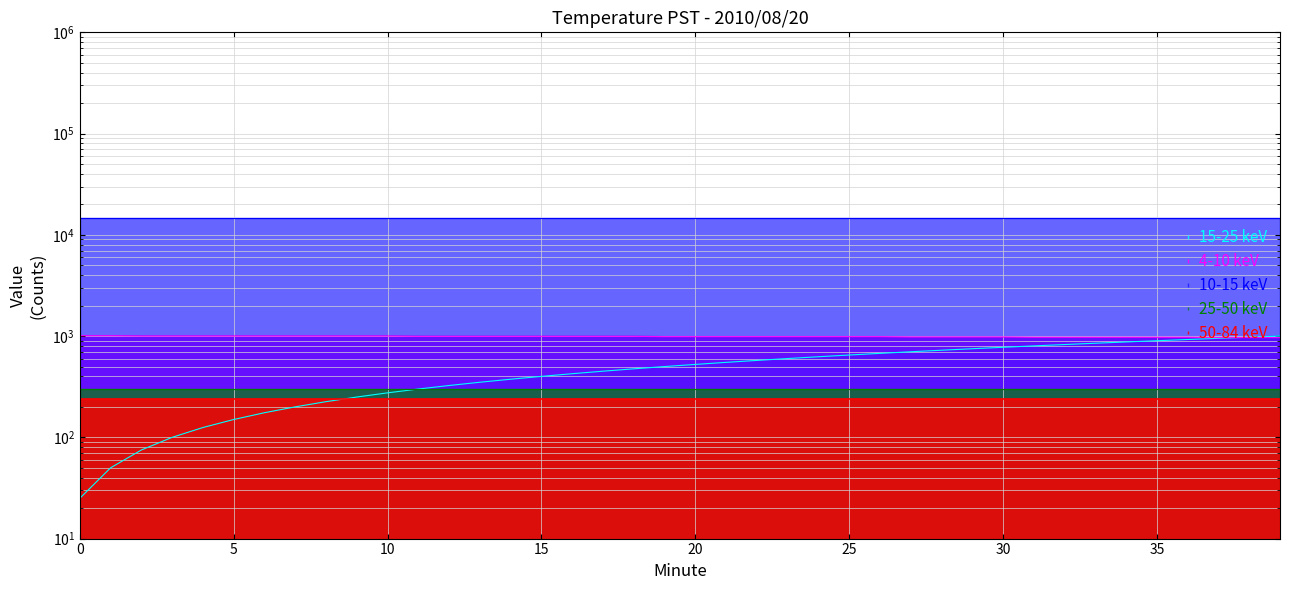

Between which two adjacent categories do Minute and Temperature (C) first intersect?

37 and 38